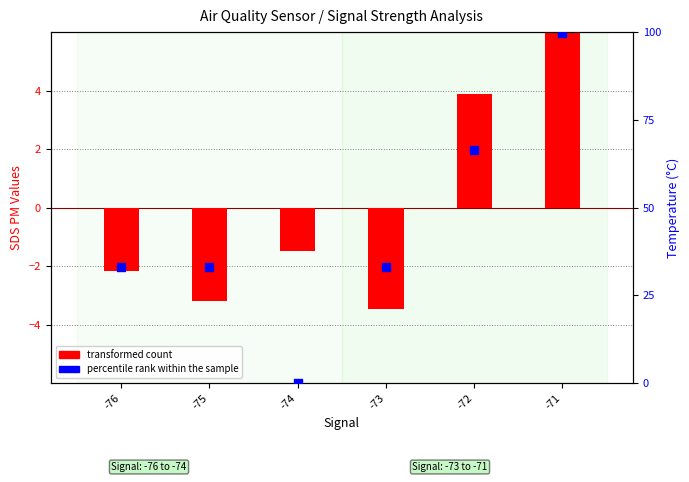

What is the total value across all series at -75?

30.0